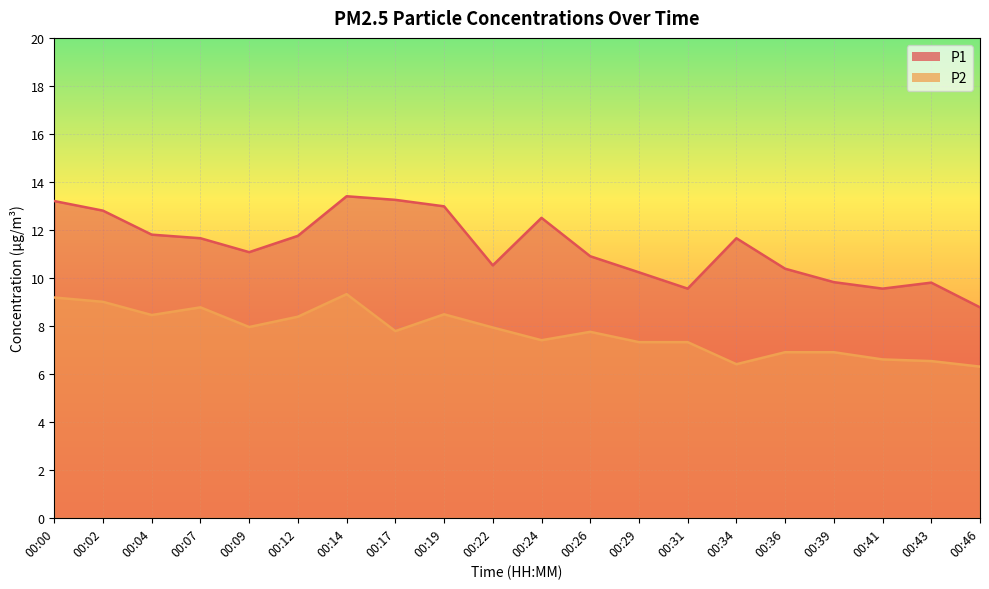

Rank the categories by P1 value from lowest to highest.

00:46, 00:31, 00:41, 00:43, 00:39, 00:29, 00:36, 00:22, 00:26, 00:09, 00:07, 00:34, 00:12, 00:04, 00:24, 00:02, 00:19, 00:00, 00:17, 00:14